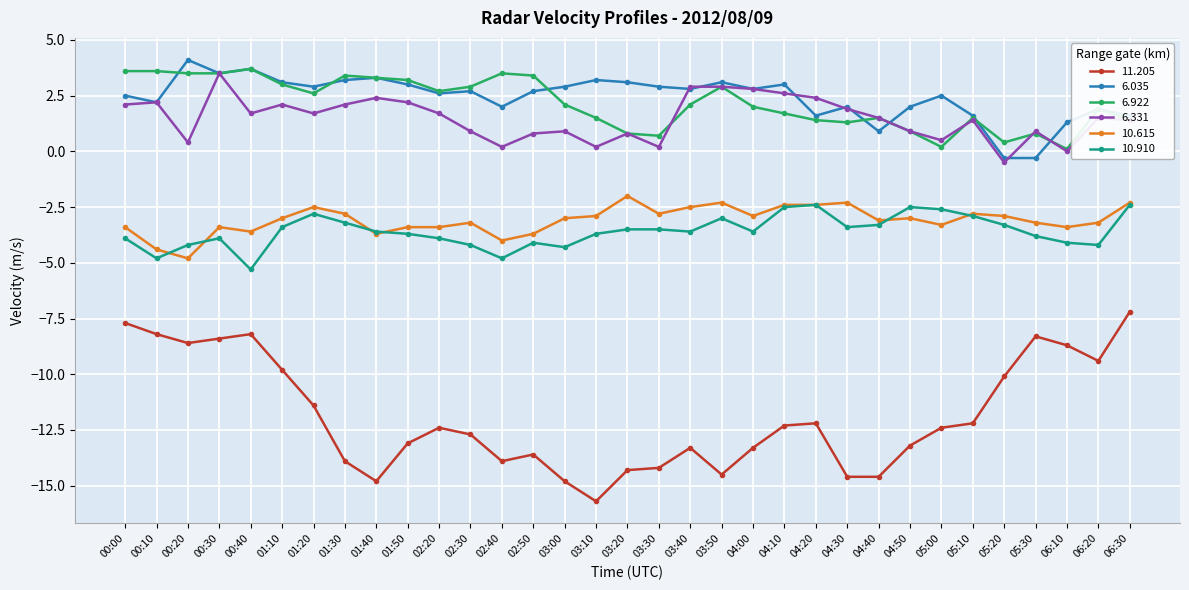

Where does the 6.331 series first go above 1?

00:00